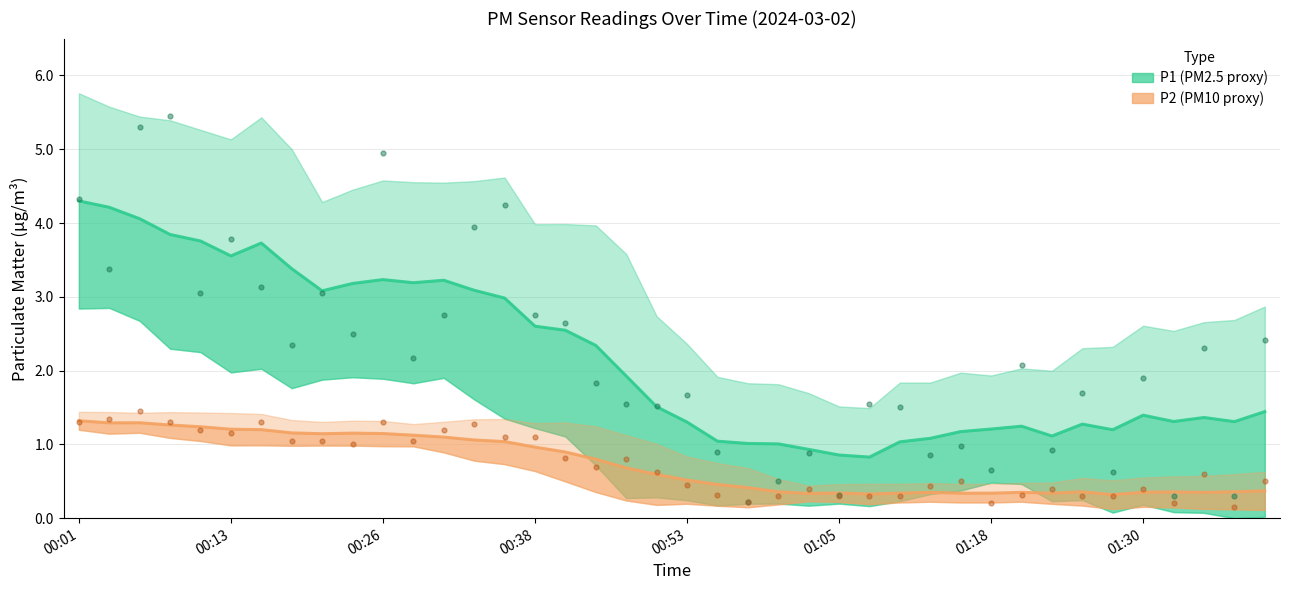

Which series has the largest total across all categories?

P1 (PM2.5 proxy)